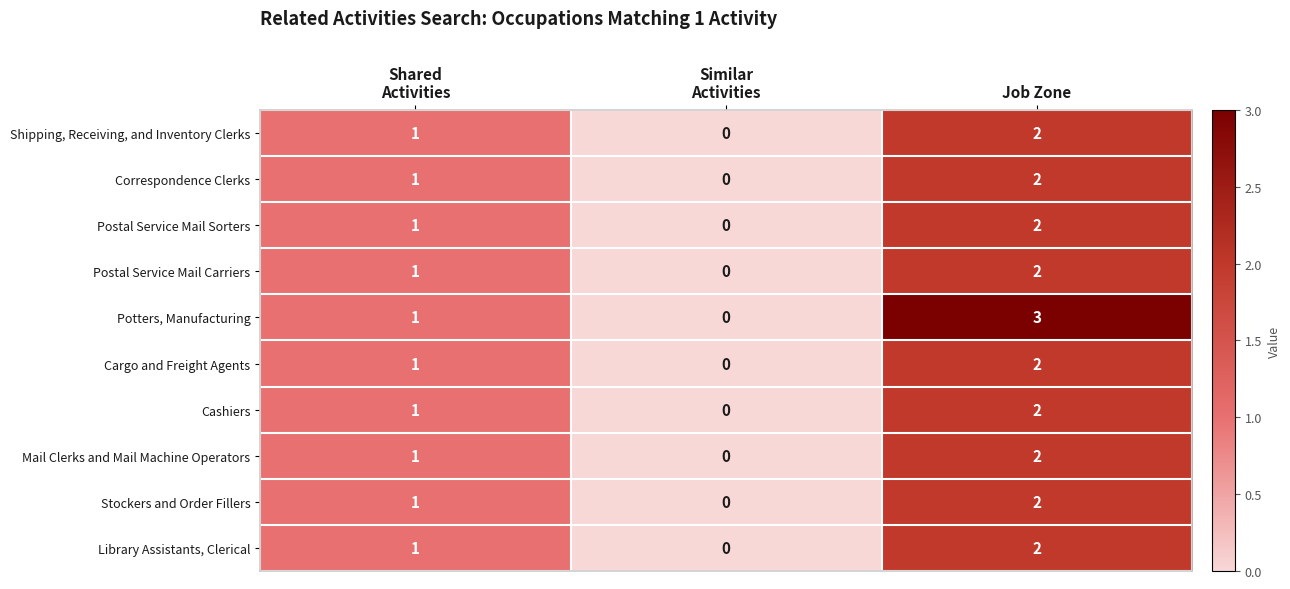

What is the greatest value displayed?

3